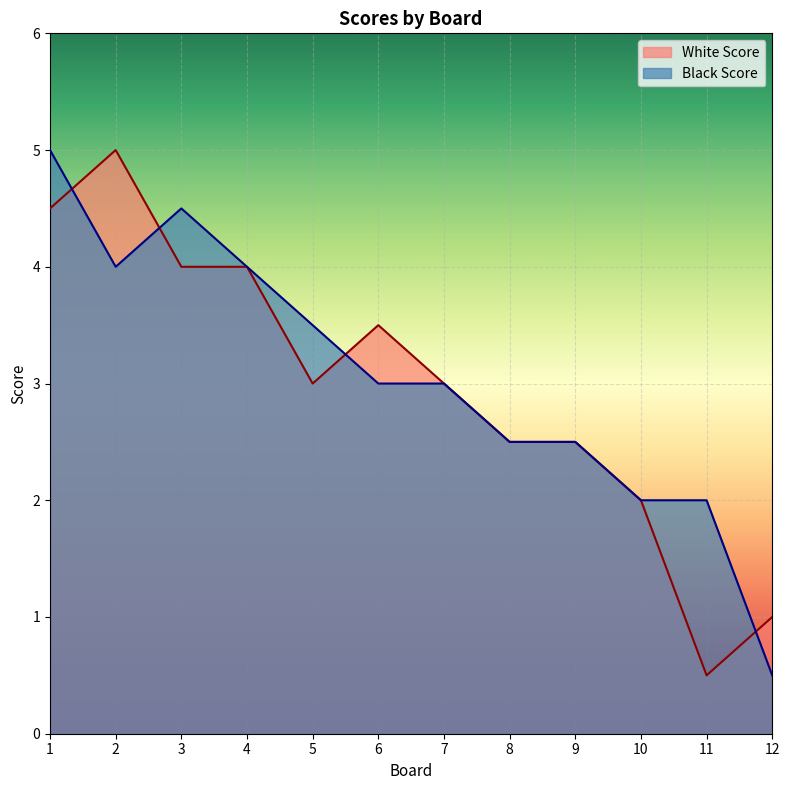

At which category does White Score reach its first local peak?

2